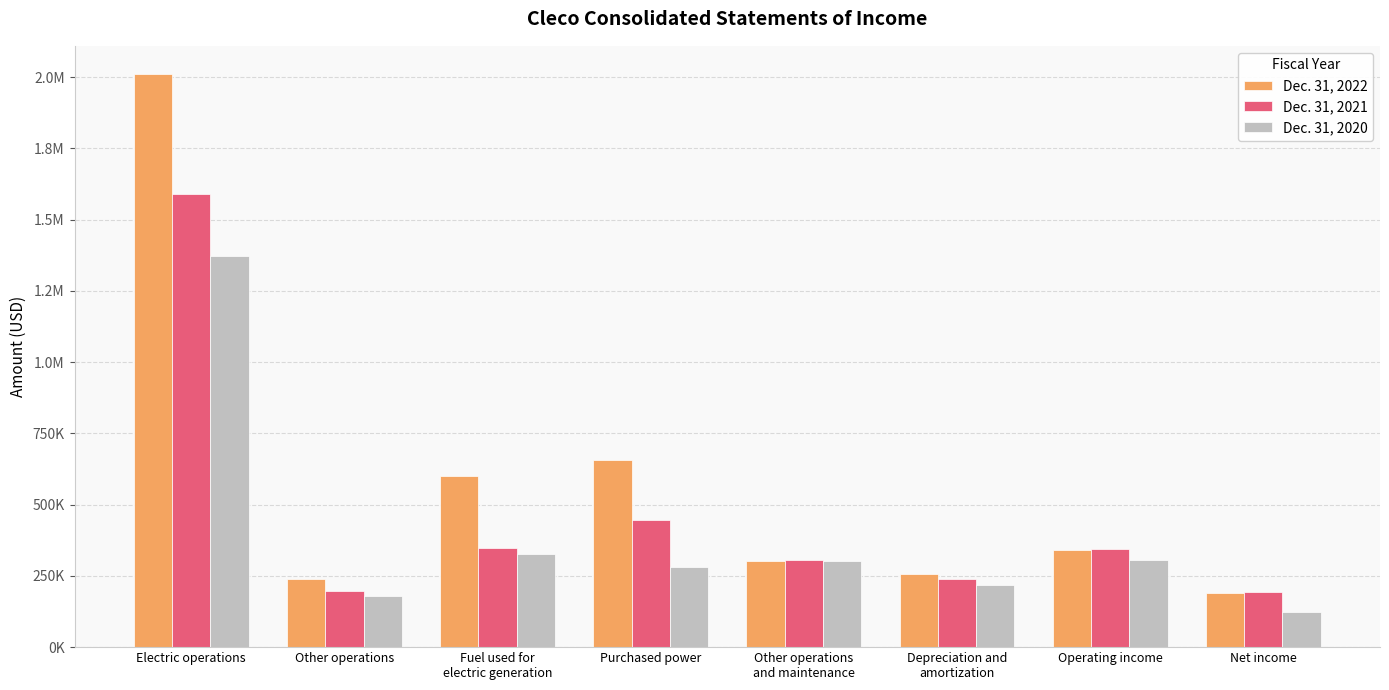

Rank the series at Depreciation and
amortization from lowest to highest value.

Dec. 31, 2020, Dec. 31, 2021, Dec. 31, 2022